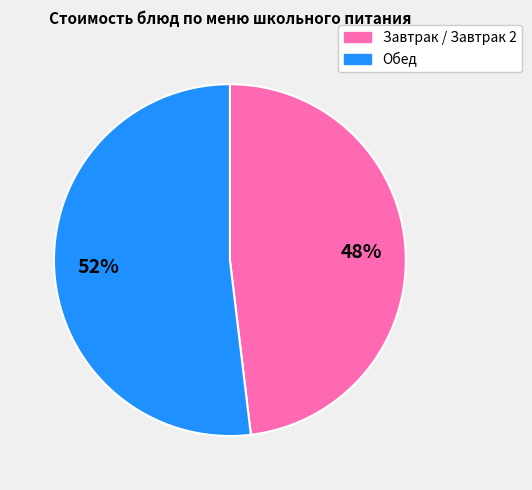

Is there a majority slice in this chart?

Yes